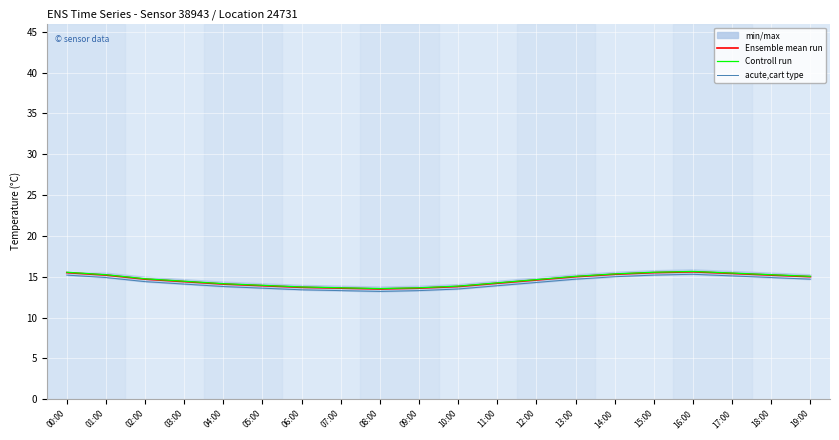

What is the sum of all Controll run values?

292.8